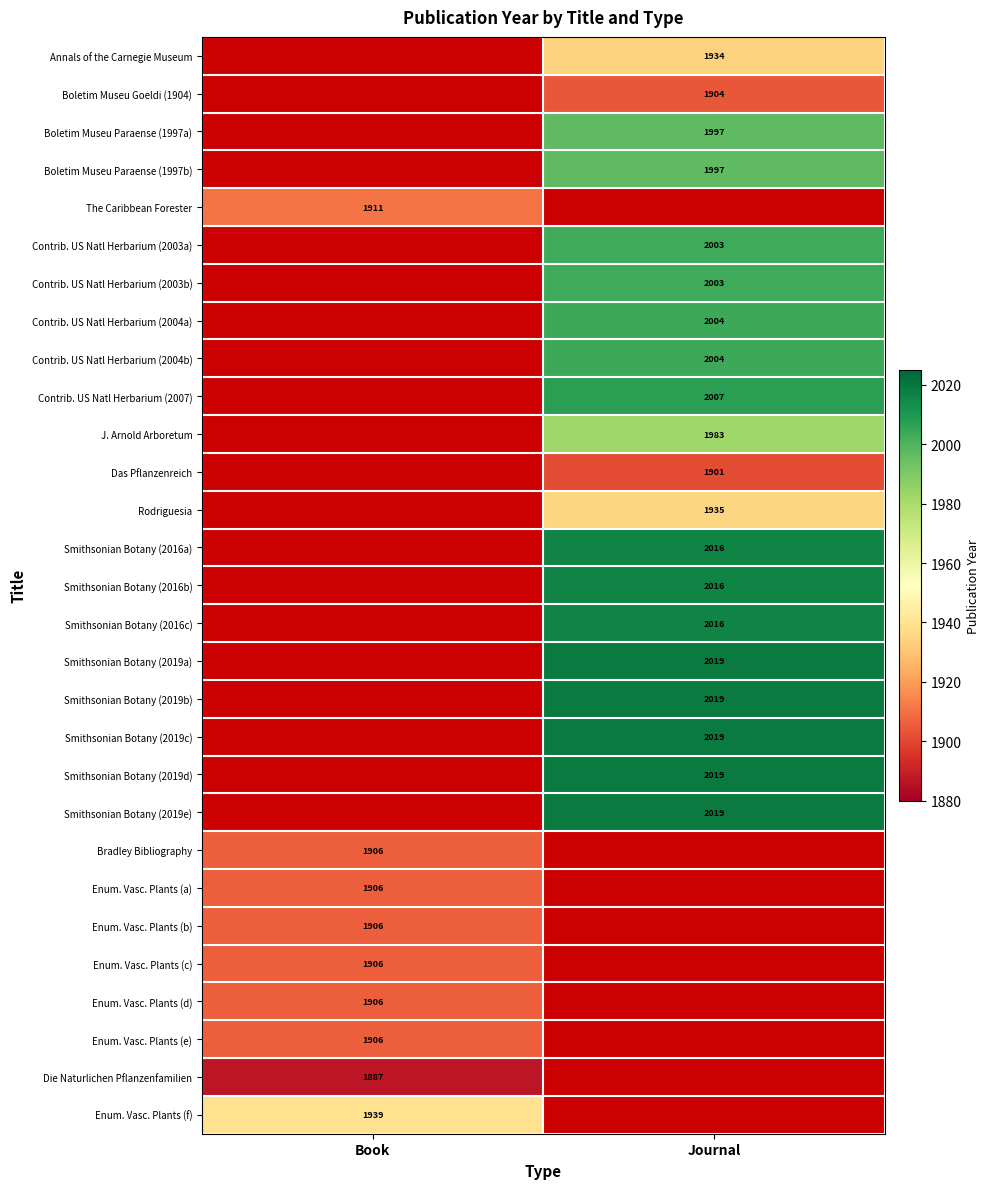

Is the value of Smithsonian Botany (2016a) at Journal greater than the value of Smithsonian Botany (2019c) at Journal?

No